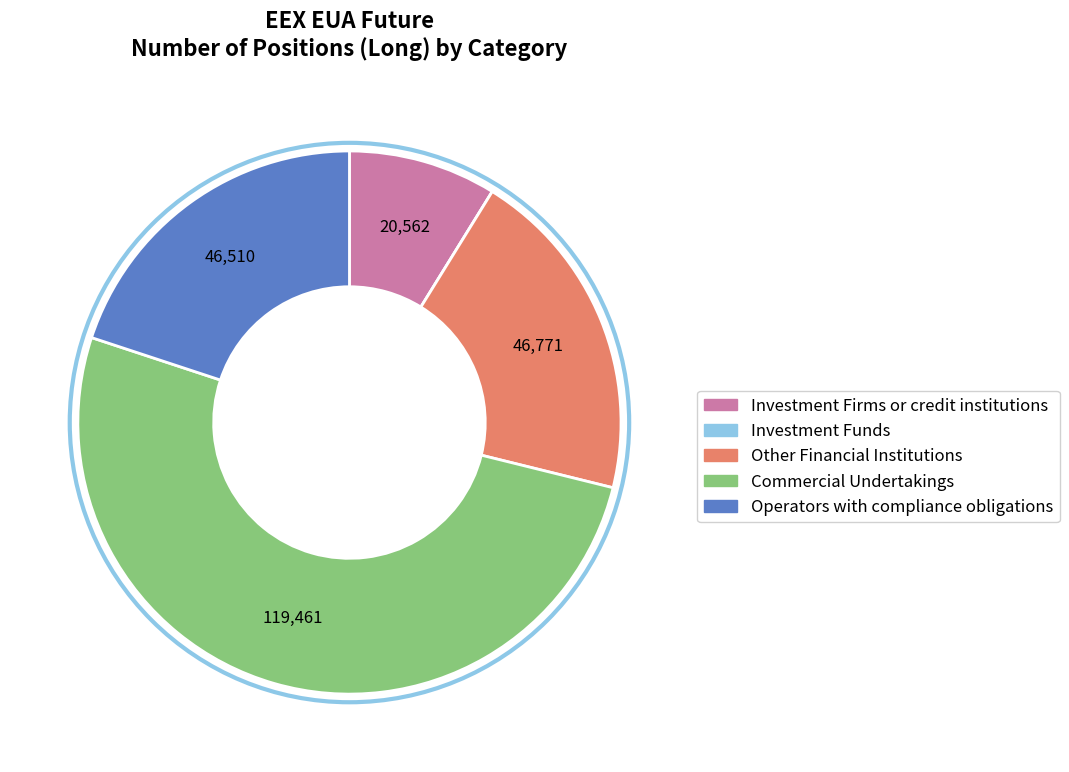

Does Commercial Undertakings represent more than half of the total?

Yes